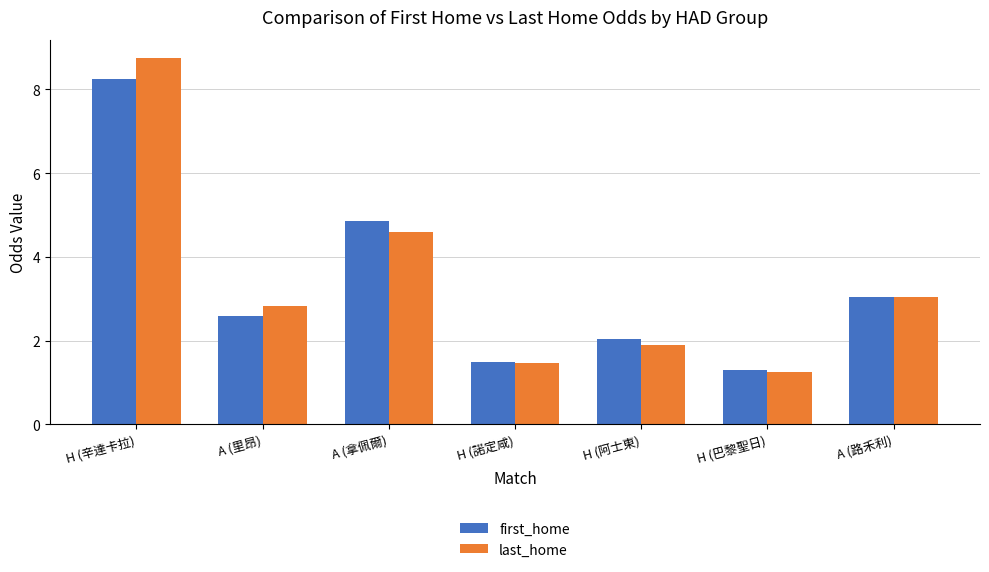

What are all the series names shown in the legend?

first_home, last_home